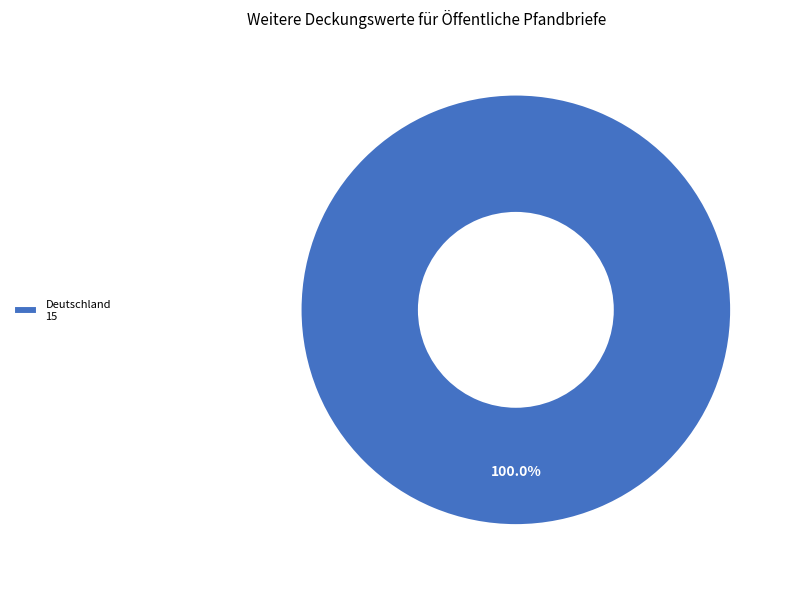

Is there any slice that represents more than half of the pie?

Yes